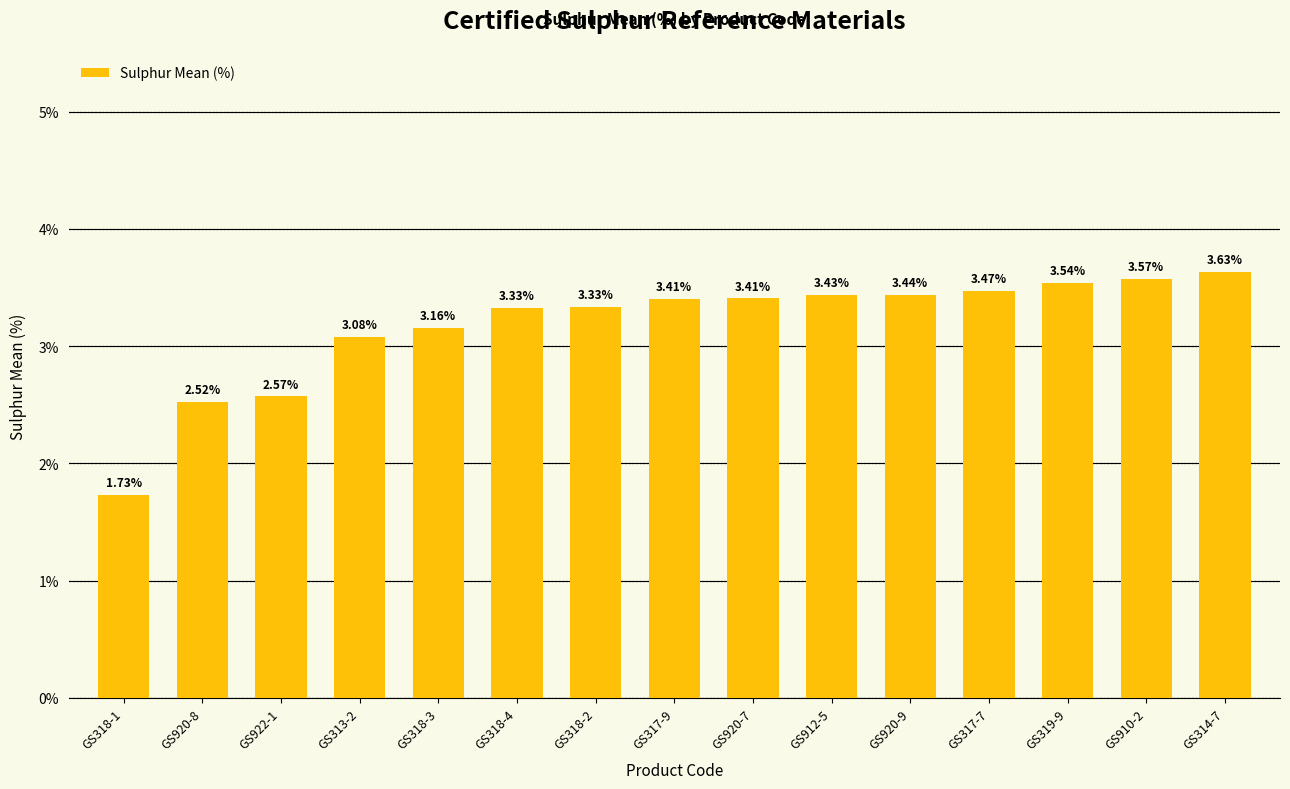

Between GS317-7 and GS920-7, which is larger?

GS317-7